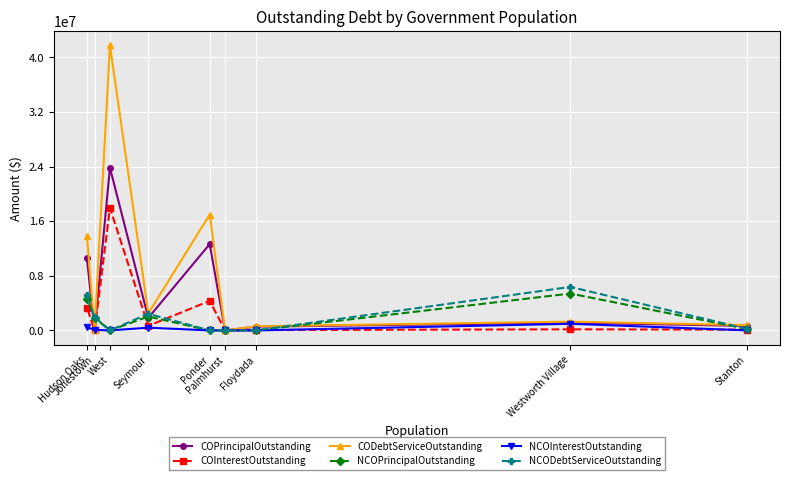

What is the value of the COPrincipalOutstanding point at the 4th from the left?

1840000.0